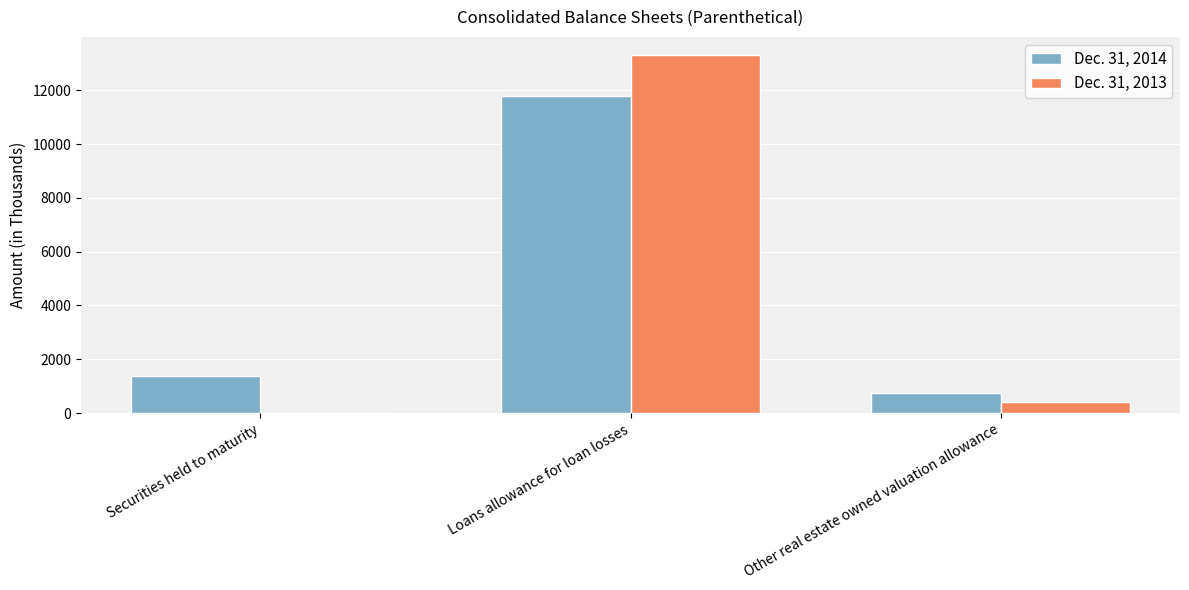

Reading right to left, transcribe all the data shown in this chart.

Dec. 31, 2014: 755	11786	1397
Dec. 31, 2013: 398	13320	0